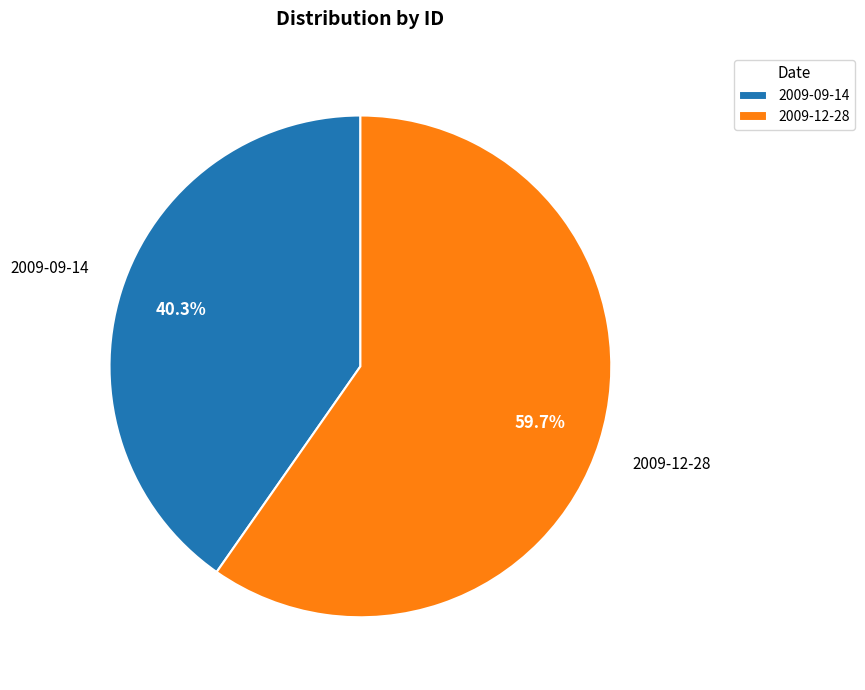

Which slice is the smallest?

2009-09-14